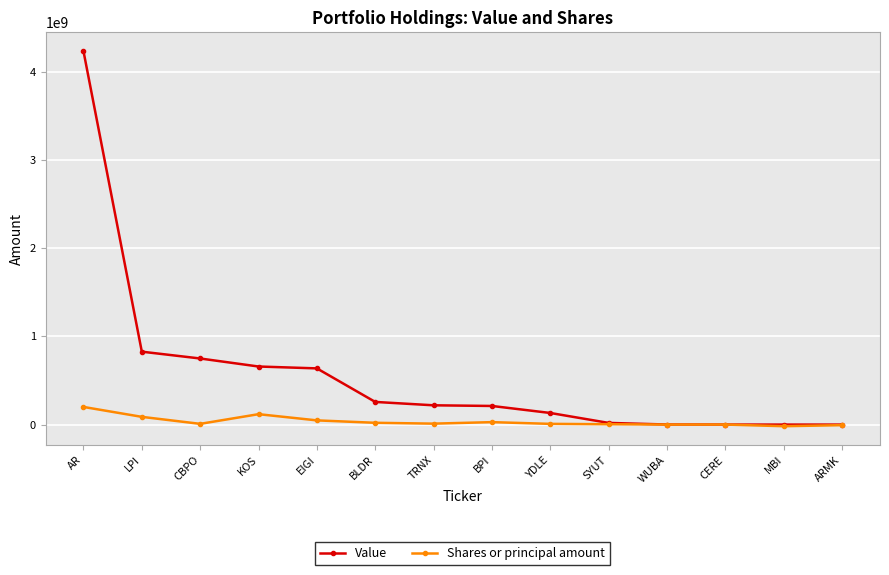

Where is the first local maximum for Shares or principal amount?

KOS